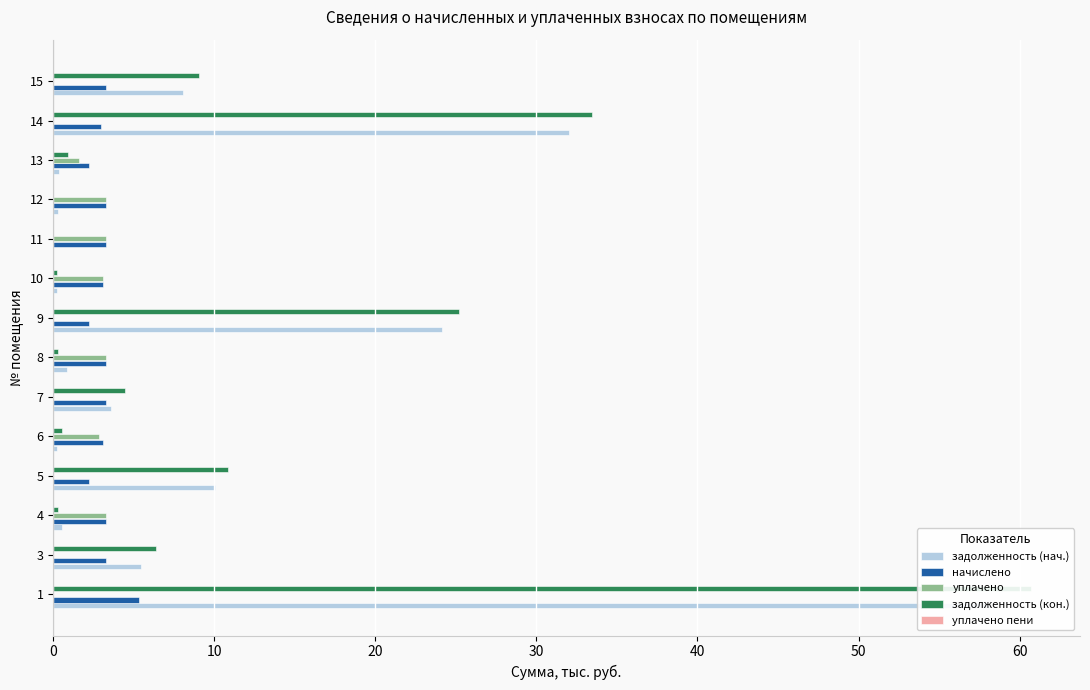

Is it true that уплачено пени equals 0.0 at 40?

True